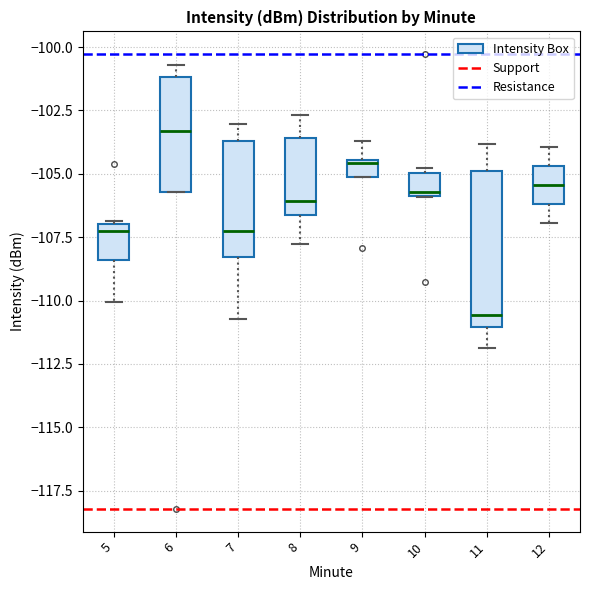

Which box has the lowest median line?

11